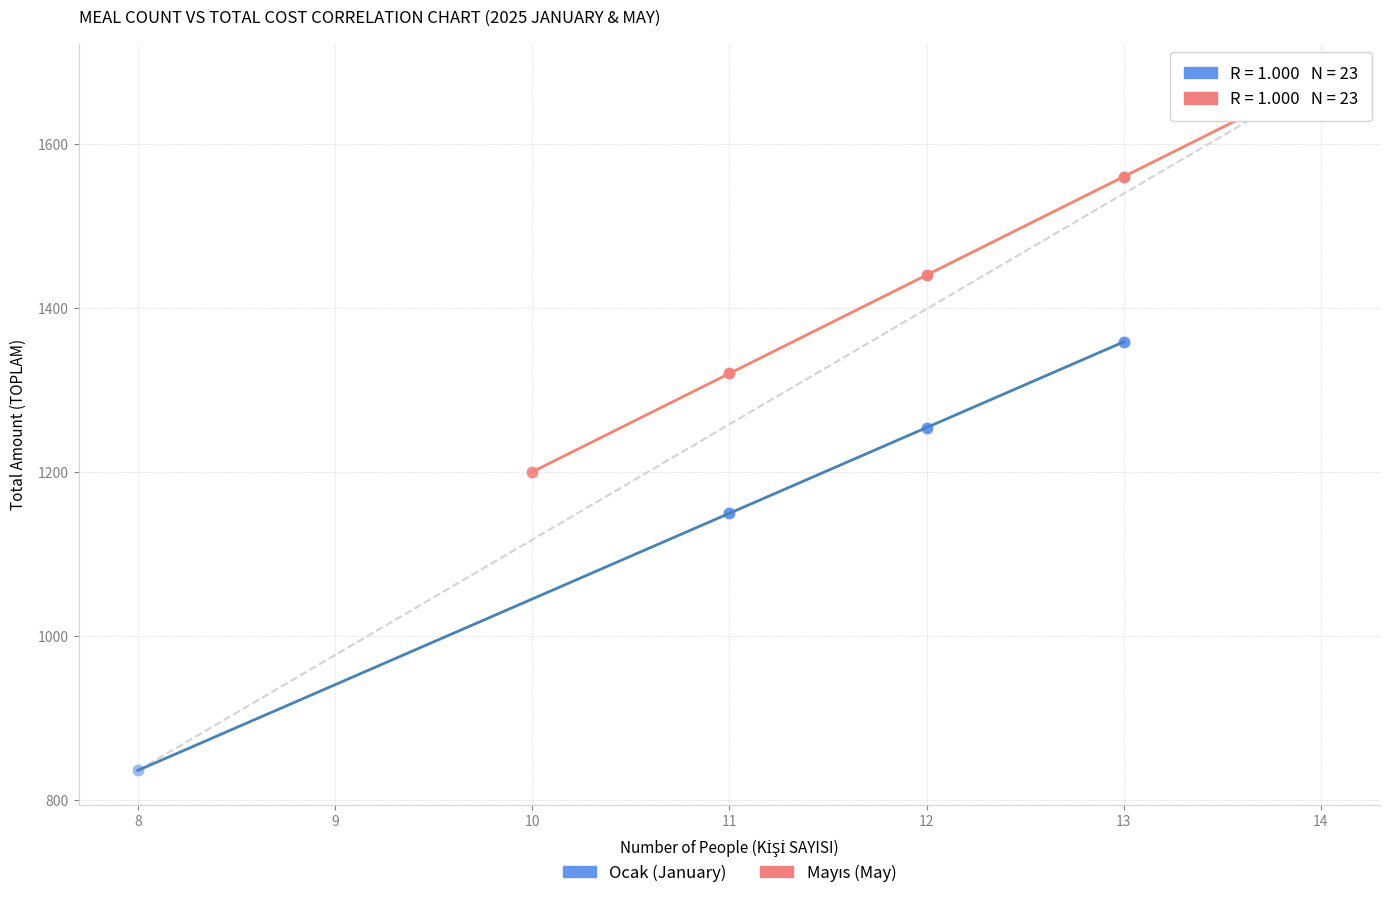

Which series has the widest spread of Y values?

Ocak (January)